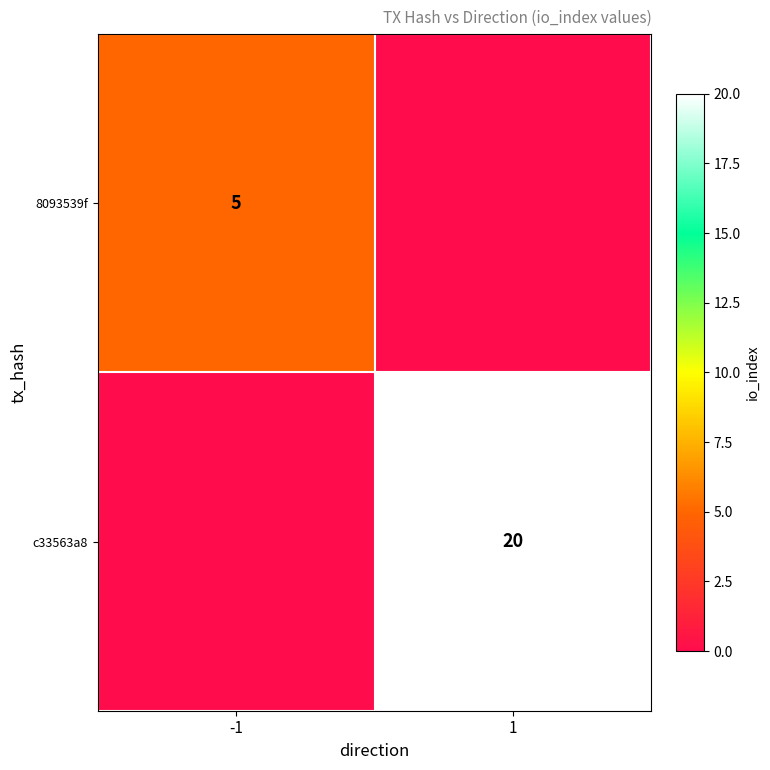

The 8093539f series shows 5 at -1. True or false?

True